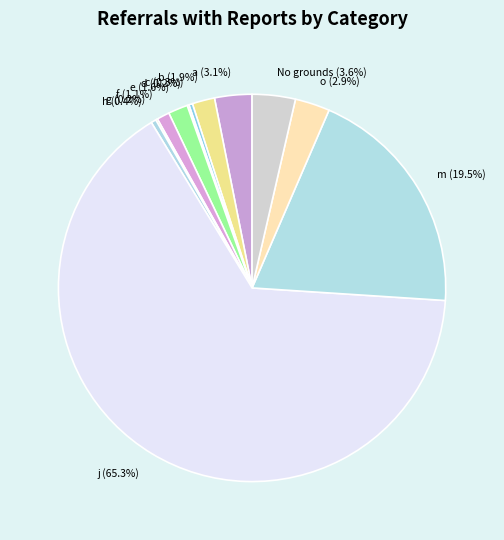

What is the ratio of the value at j to the value at m?

3.3